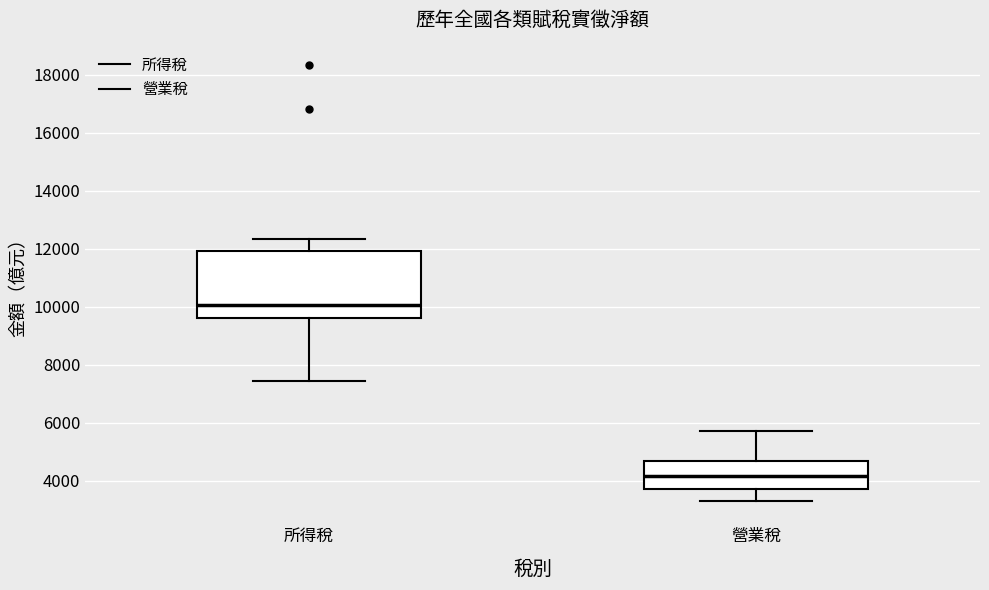

Reading left to right, read every box against the y-axis: the position of its median line, the range the box covers, and the ends of its whiskers. The values are not printed on the chart, so give them approximately, as read against the axis.

所得稅: median 10000, box 9600 to 12000, whiskers 7400 to 12400
營業稅: median 4200, box 3600 to 4600, whiskers 3200 to 5800